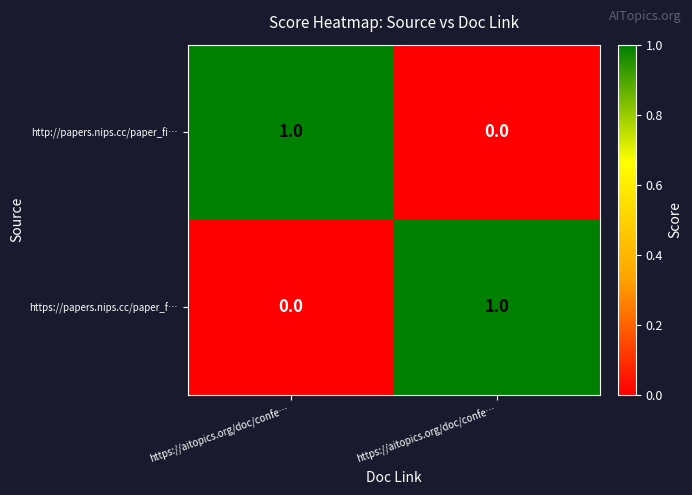

How many series are shown in this chart?

2